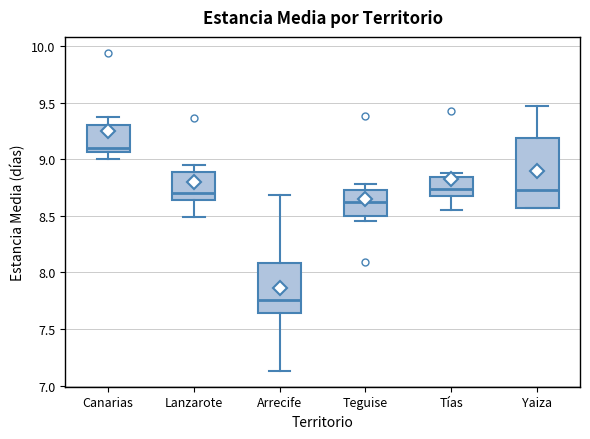

Reading left to right, transcribe this box plot: for each box, give where its median line is, the range the box spans, and where its two whiskers end, as read against the y-axis. The values are not printed on the chart, so give them approximately, as read against the axis.

Canarias: median 9.10, box 9.05 to 9.30, whiskers 9.00 to 9.35
Lanzarote: median 8.70, box 8.65 to 8.90, whiskers 8.50 to 8.95
Arrecife: median 7.75, box 7.65 to 8.10, whiskers 7.15 to 8.70
Teguise: median 8.60, box 8.50 to 8.75, whiskers 8.45 to 8.80
Tías: median 8.75, box 8.70 to 8.85, whiskers 8.55 to 8.90
Yaiza: median 8.75, box 8.55 to 9.20, whiskers 8.55 to 9.45